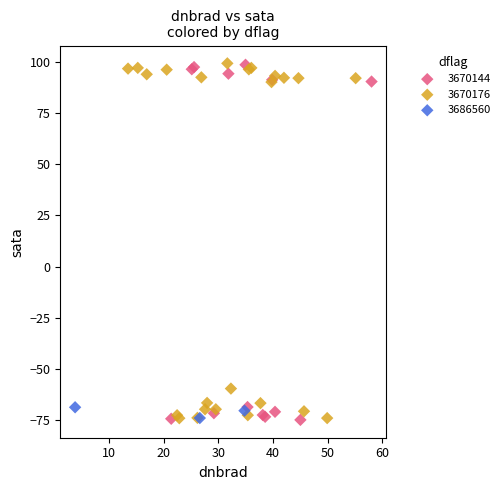

What are all the series names shown in the legend?

3670144, 3670176, 3686560